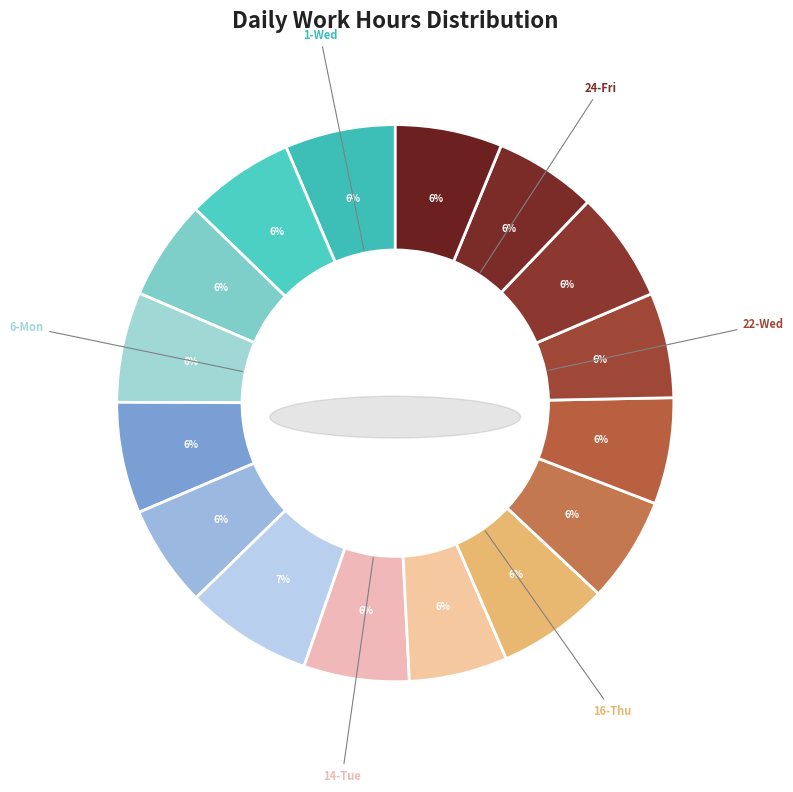

To the nearest percent, what portion does 23-Thu represent?

6%